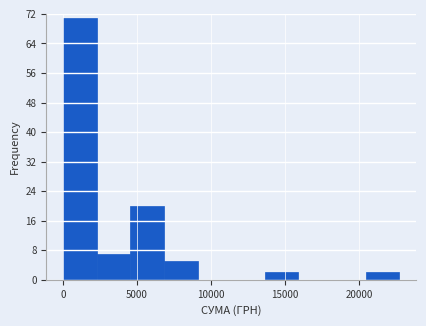

Over which range of the x-axis is the bar tallest?

0 to 2500